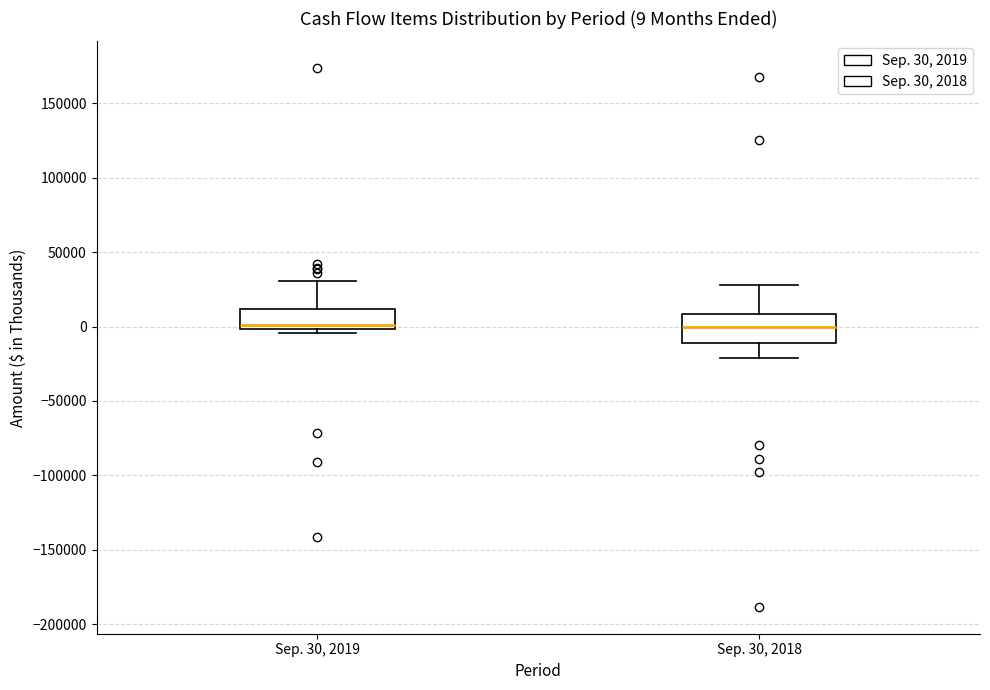

Comparing the boxes themselves (not the whiskers), which one is the tallest?

Sep. 30, 2018